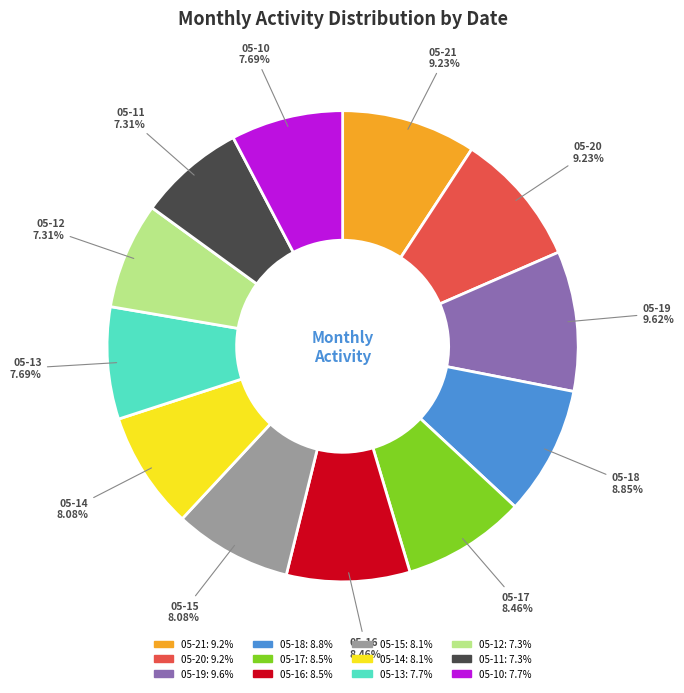

Does any single category account for the majority?

No